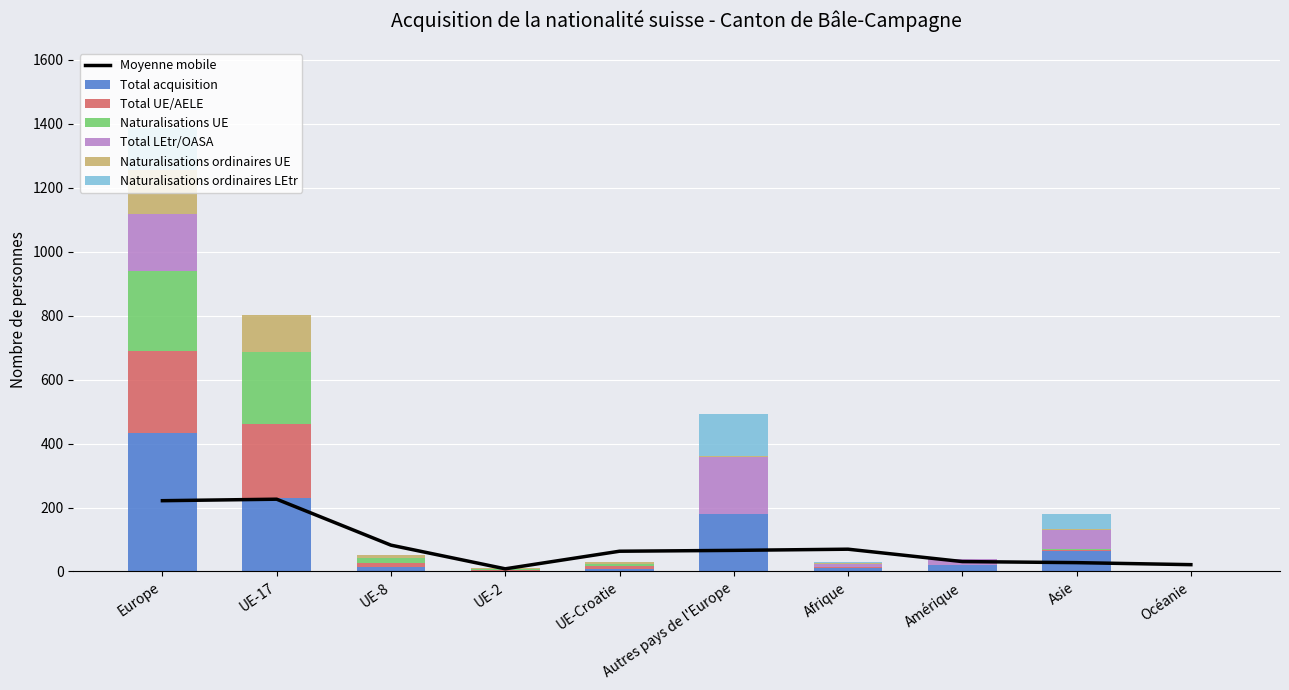

What is the sum of all Naturalisations UE values?

507